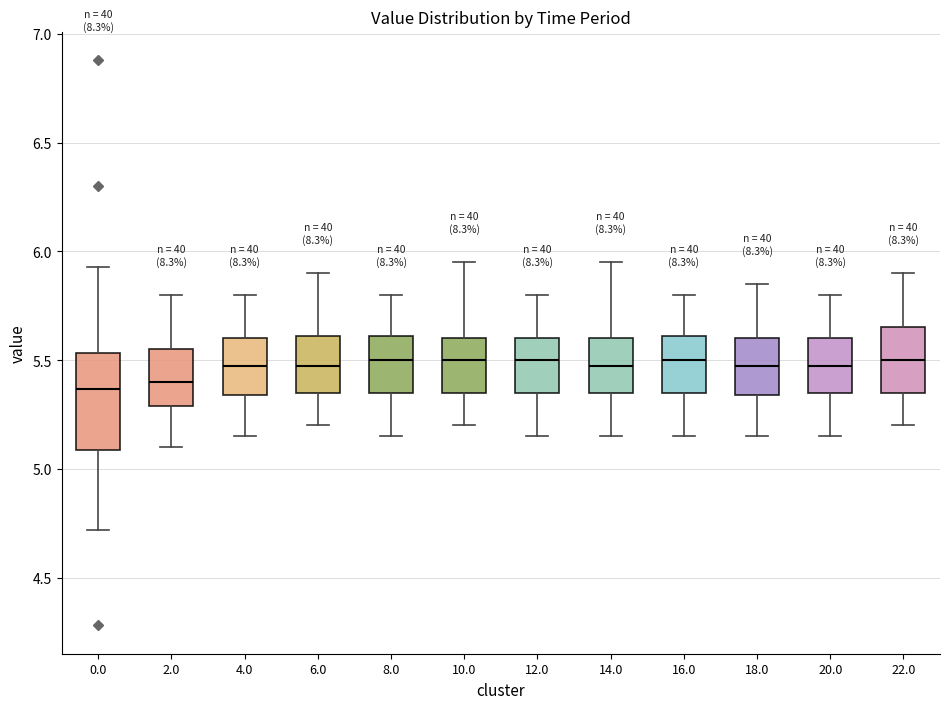

Reading left to right, transcribe this box plot: for each box, give where its median line is, the range the box spans, and where its two whiskers end, as read against the y-axis. The values are not printed on the chart, so give them approximately, as read against the axis.

0.0: median 5.35, box 5.10 to 5.55, whiskers 4.70 to 5.95
2.0: median 5.40, box 5.30 to 5.55, whiskers 5.10 to 5.80
4.0: median 5.50, box 5.35 to 5.60, whiskers 5.15 to 5.80
6.0: median 5.50, box 5.35 to 5.60, whiskers 5.20 to 5.90
8.0: median 5.50, box 5.35 to 5.60, whiskers 5.15 to 5.80
10.0: median 5.50, box 5.35 to 5.60, whiskers 5.20 to 5.95
12.0: median 5.50, box 5.35 to 5.60, whiskers 5.15 to 5.80
14.0: median 5.50, box 5.35 to 5.60, whiskers 5.15 to 5.95
16.0: median 5.50, box 5.35 to 5.60, whiskers 5.15 to 5.80
18.0: median 5.50, box 5.35 to 5.60, whiskers 5.15 to 5.85
20.0: median 5.50, box 5.35 to 5.60, whiskers 5.15 to 5.80
22.0: median 5.50, box 5.35 to 5.65, whiskers 5.20 to 5.90